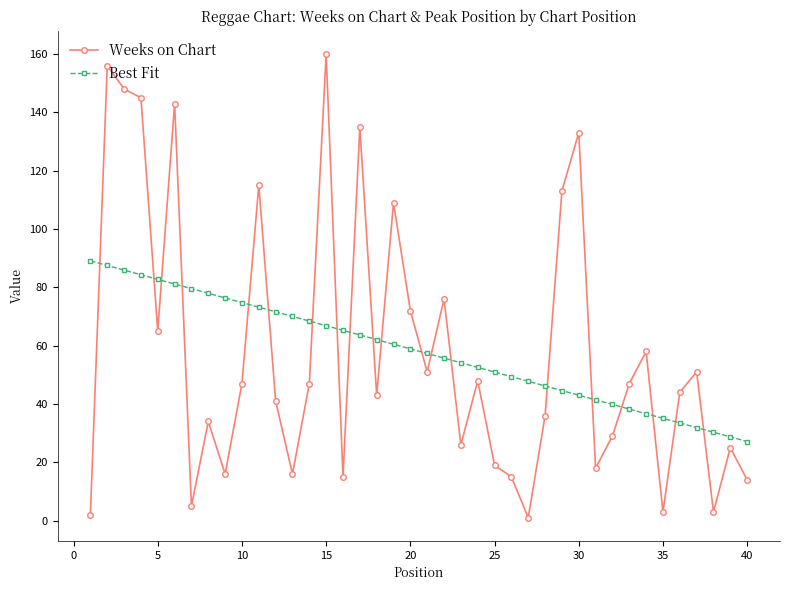

What is the minimum value for Best Fit?

27.1